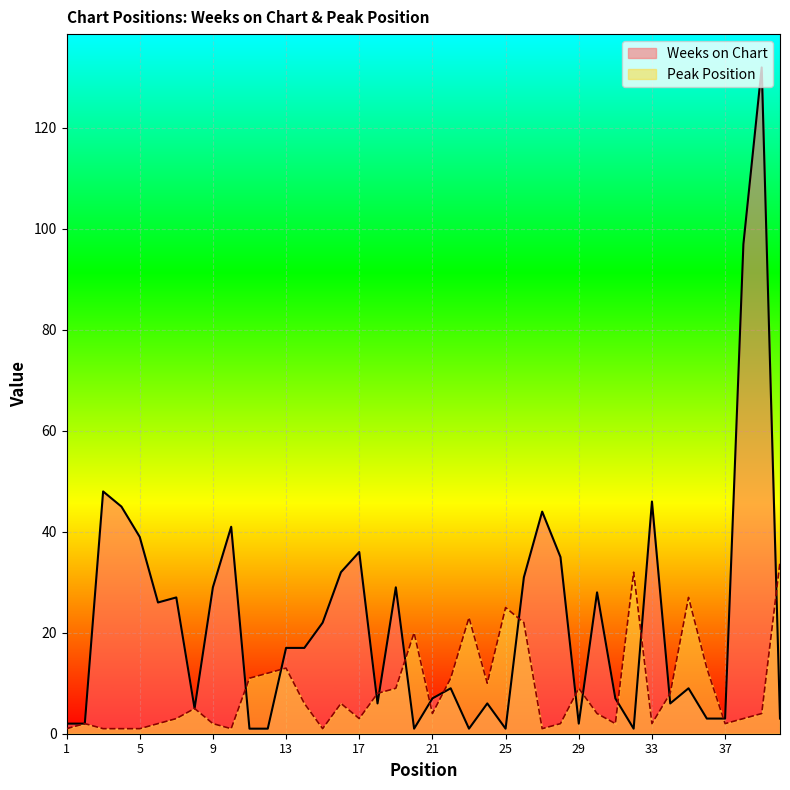

What are all the series names shown in the legend?

Weeks on Chart, Peak Position